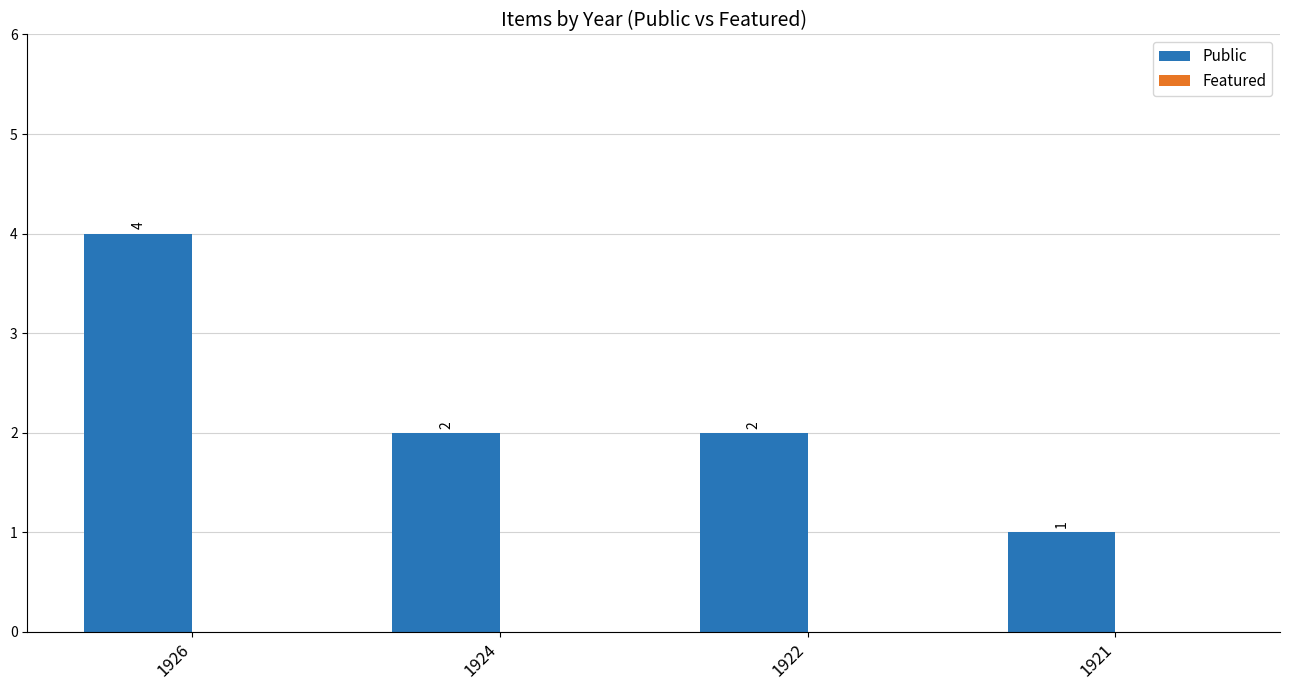

Does the chart contain stacked bars?

No